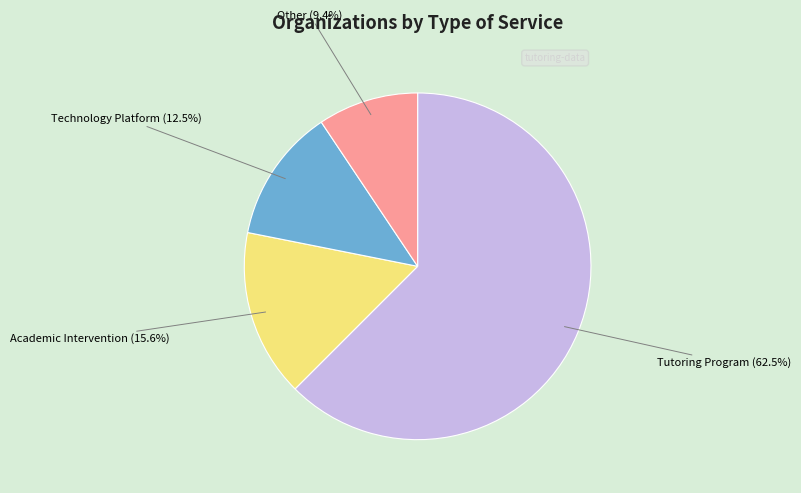

Is there any slice that represents more than half of the pie?

Yes